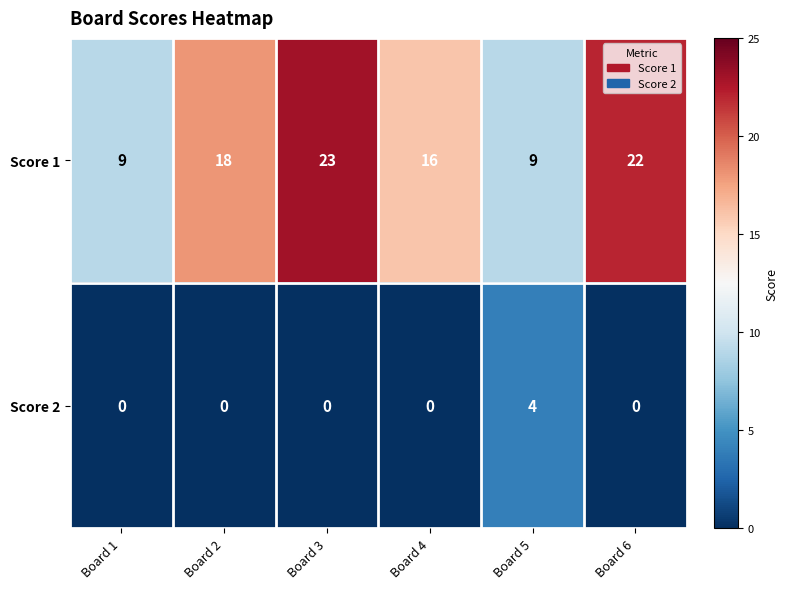

Reading left to right, what are all the values shown in this chart?

Score 1: Board 1=9	Board 2=18	Board 3=23	Board 4=16	Board 5=9	Board 6=22
Score 2: Board 1=0	Board 2=0	Board 3=0	Board 4=0	Board 5=4	Board 6=0